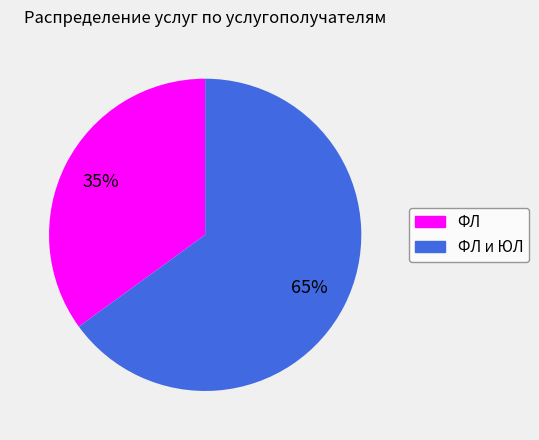

How many segments does this pie chart have?

2